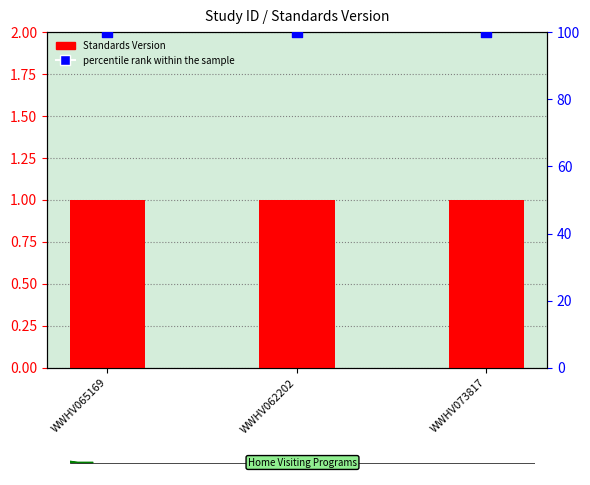

At which category is the sum across all series the highest?

WWHV065169